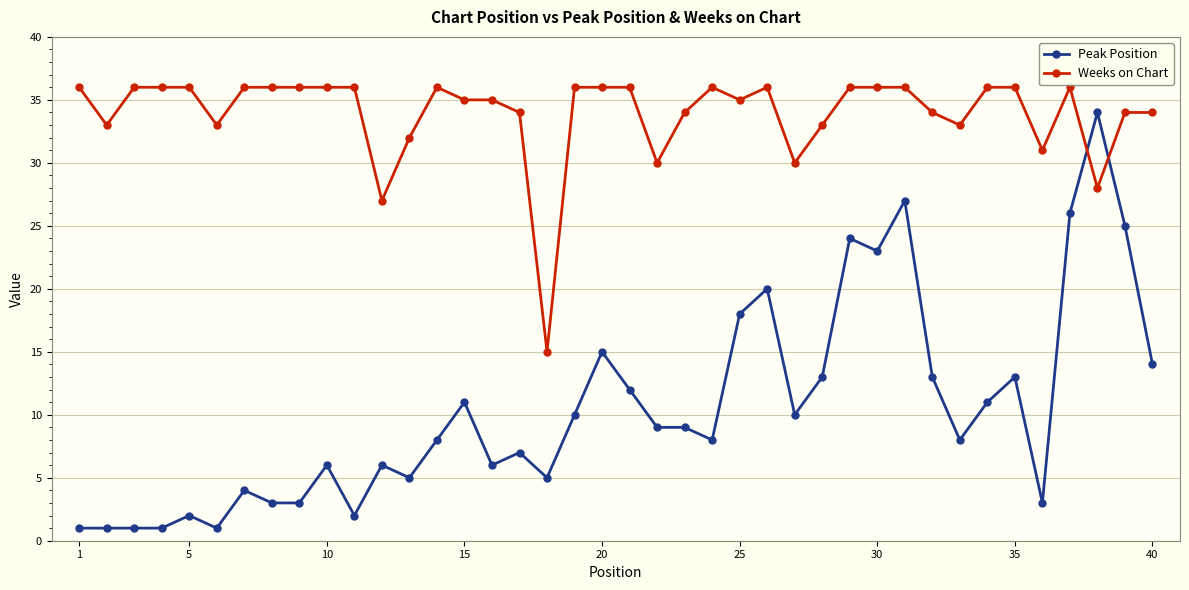

At how many categories does at least one series exceed 22?

39